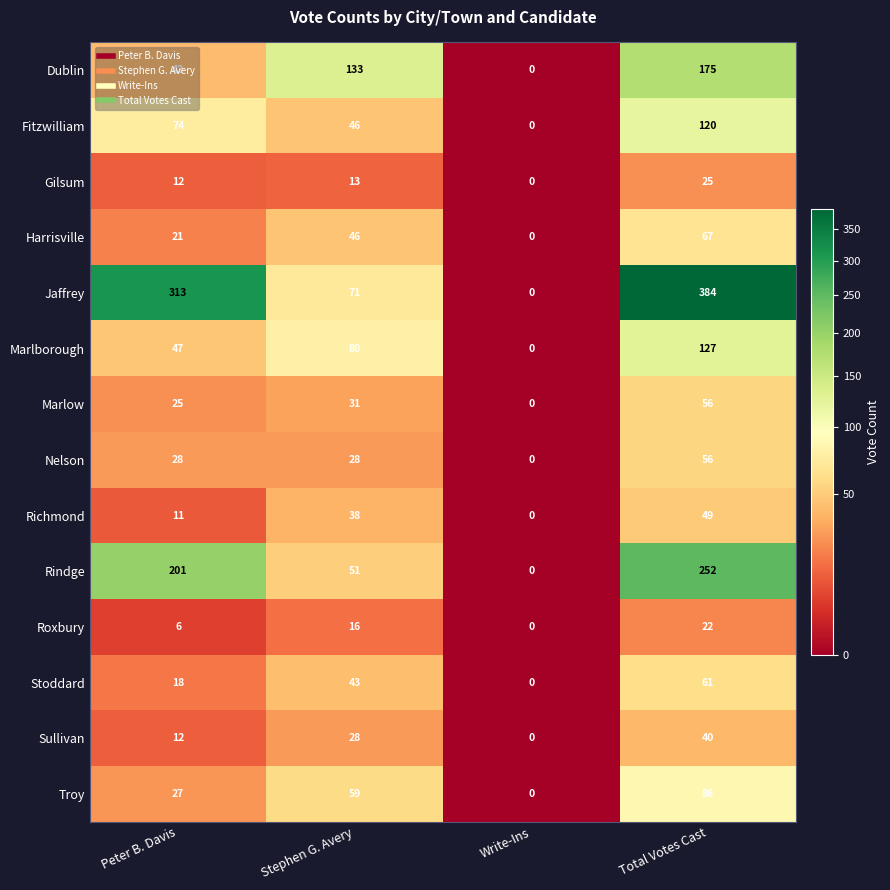

What is the average value of the Troy series?

43